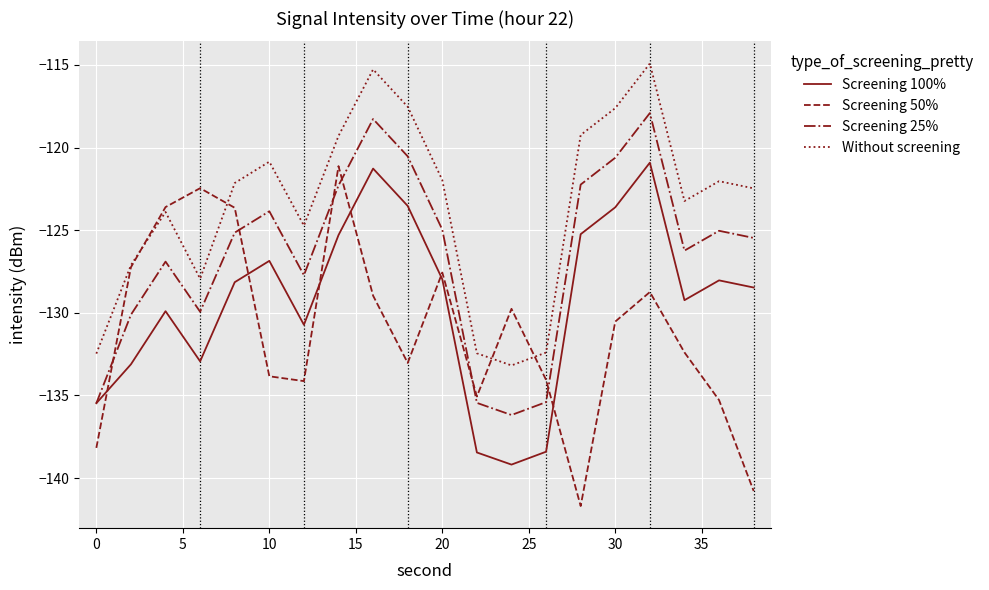

How many intersections are there between Screening 50% and Without screening?

4